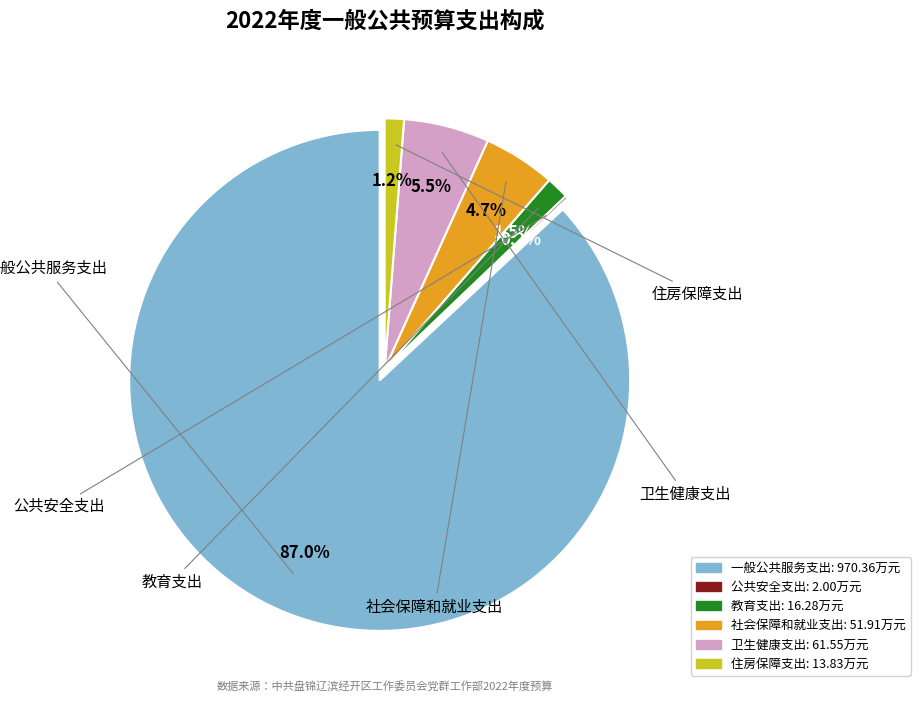

To the nearest percent, what is the average slice percentage?

17%